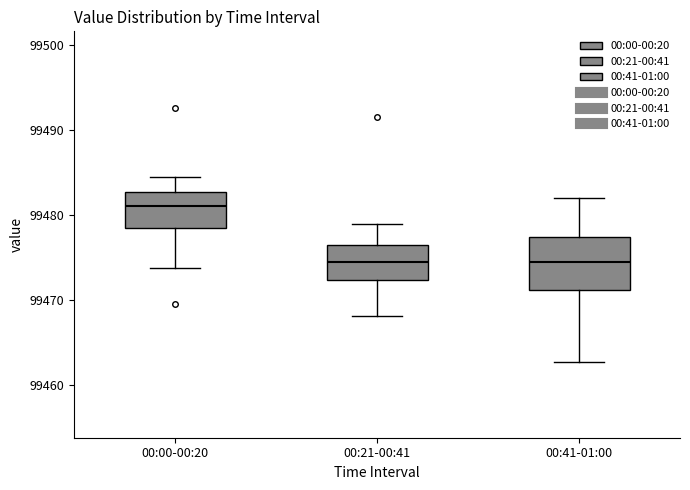

Which box's median line is the highest?

00:00-00:20